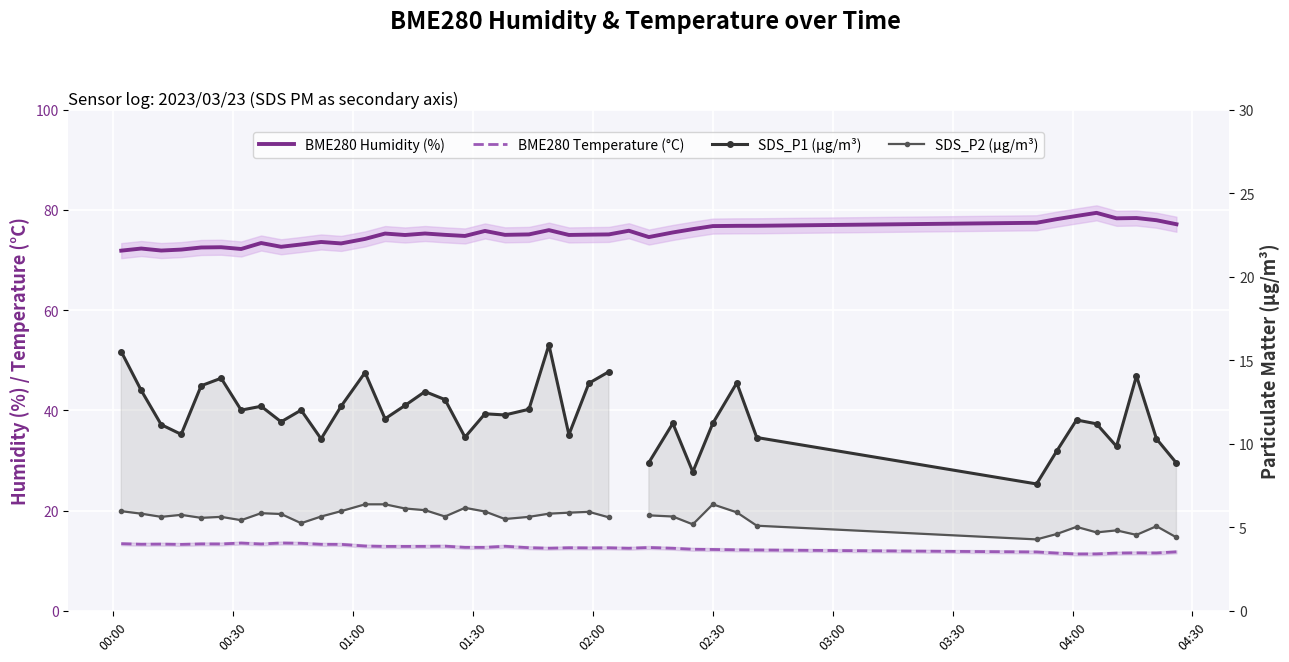

Is the value of BME280 Temperature (°C) at 31 greater than the value of BME280 Humidity (%) at 04:00?

No